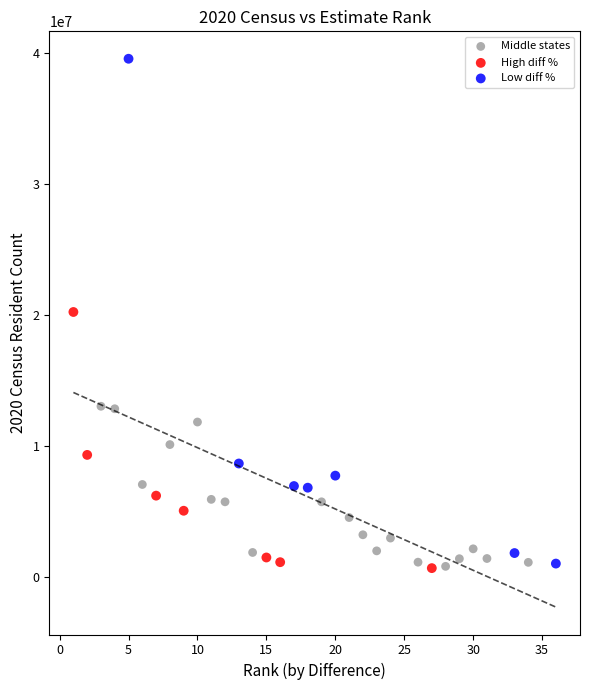

Which series contains the highest Y value?

Low diff %